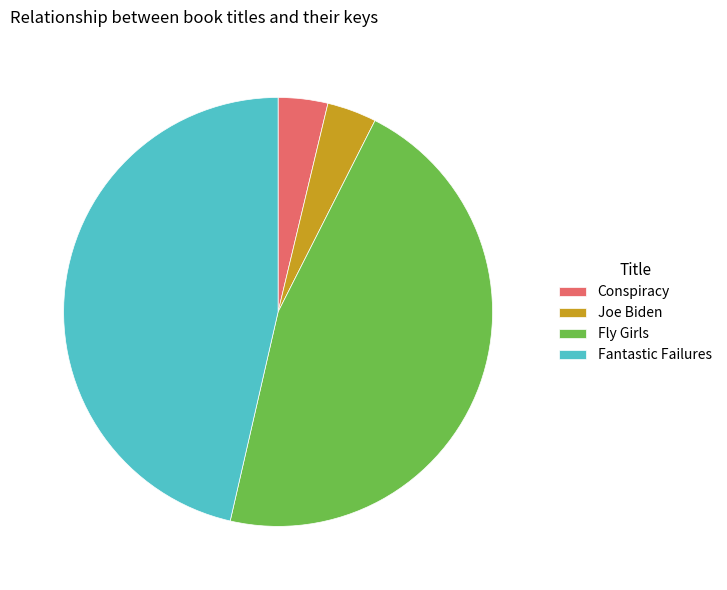

Does Fantastic Failures account for over 50% of the chart?

No